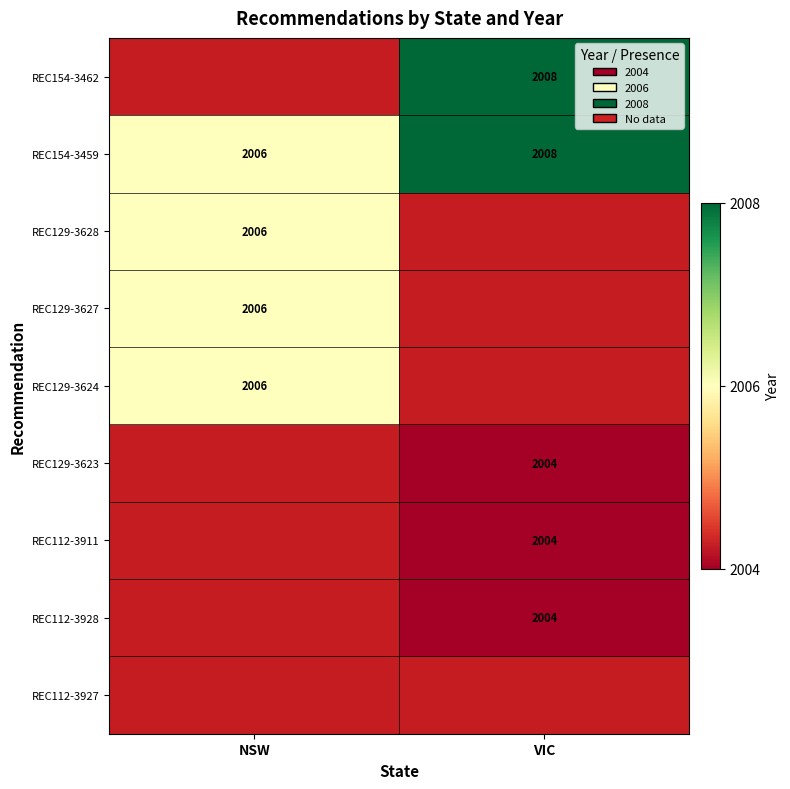

True or false: VIC has a value of 0 at REC129-3624.

True